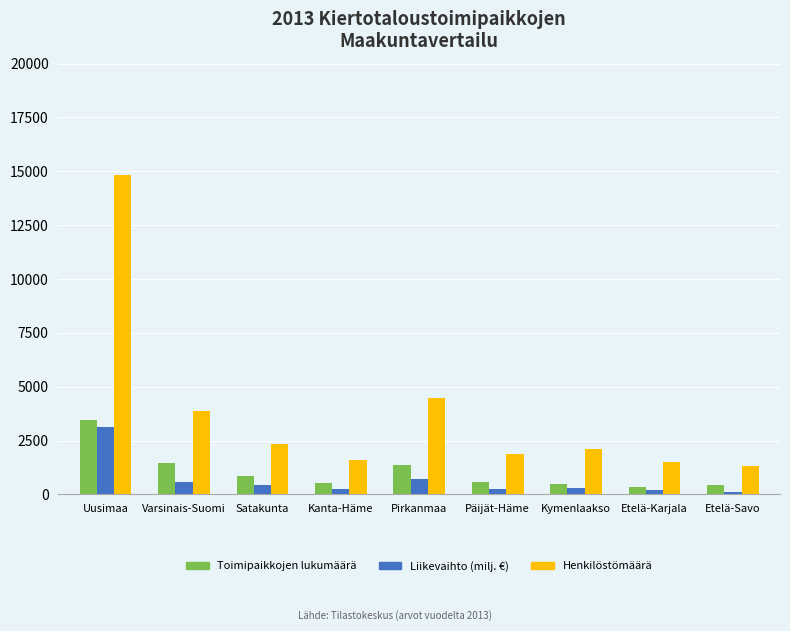

Are the bars horizontal?

No